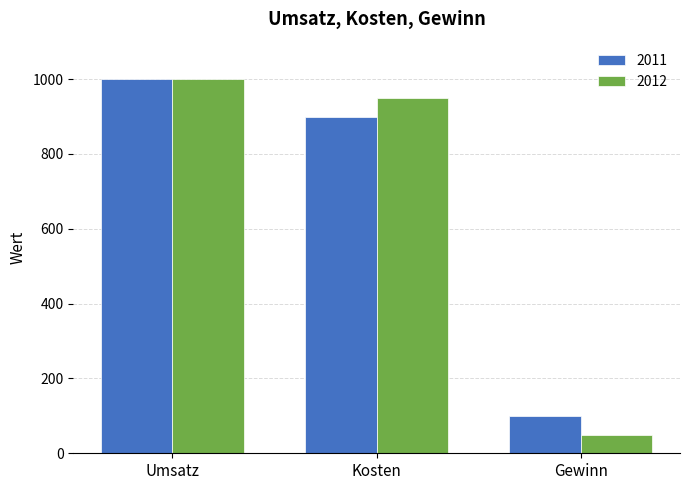

How many bars are there in total?

6